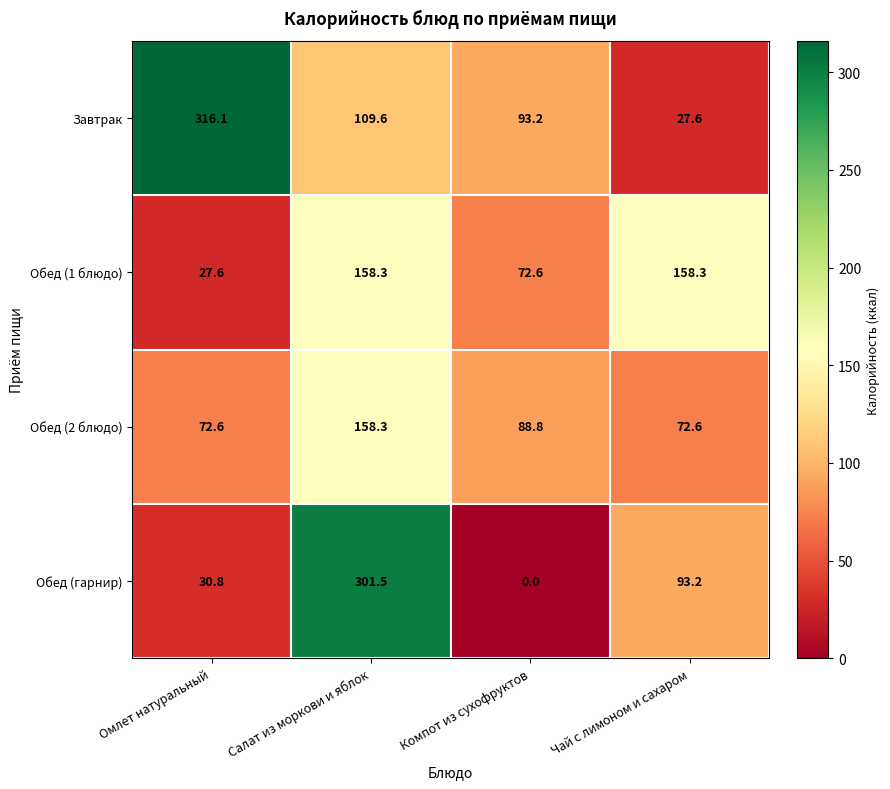

Which label corresponds to the smallest value in the chart?

Компот из сухофруктов